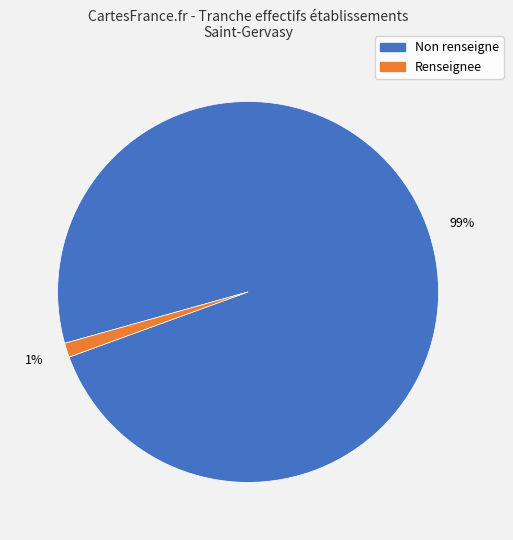

Is there a majority slice in this chart?

Yes